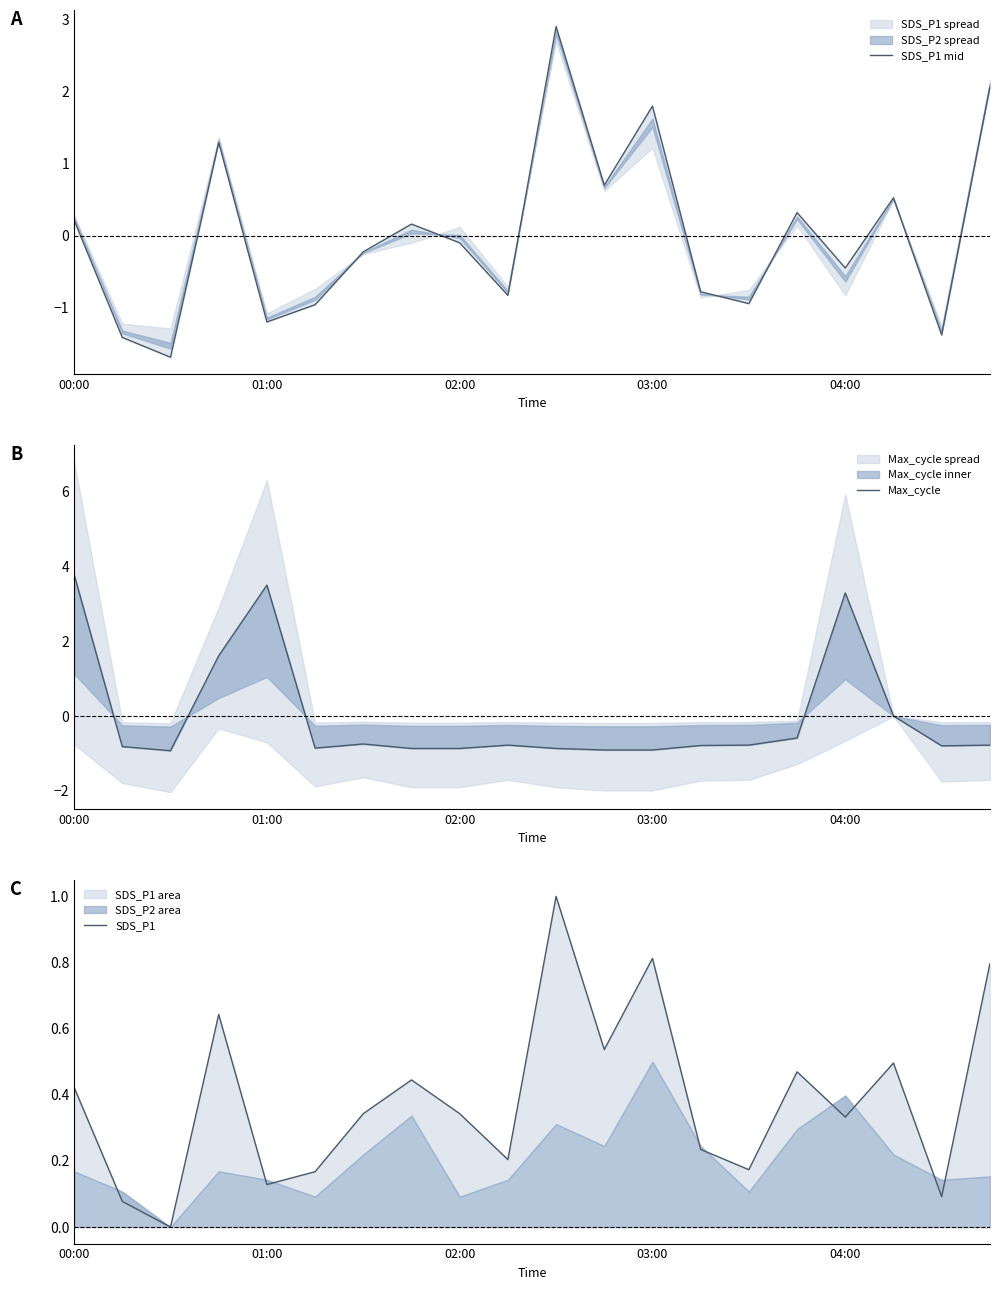

Reading left to right, transcribe all the data shown in this chart.

SDS_P1 mid: 0.2	-1.4	-1.7	1.3	-1.2	-1.0	-0.2	0.2	-0.1	-0.8	2.9	0.7	1.8	-0.8	-0.9	0.3	-0.5	0.5	-1.4	2.1
Max_cycle: 3.8	-0.8	-0.9	1.6	3.5	-0.9	-0.7	-0.9	-0.9	-0.8	-0.9	-0.9	-0.9	-0.8	-0.8	-0.6	3.3	0.0	-0.8	-0.8
SDS_P1: 0.4	0.1	0.0	0.6	0.1	0.2	0.3	0.4	0.3	0.2	1.0	0.5	0.8	0.2	0.2	0.5	0.3	0.5	0.1	0.8